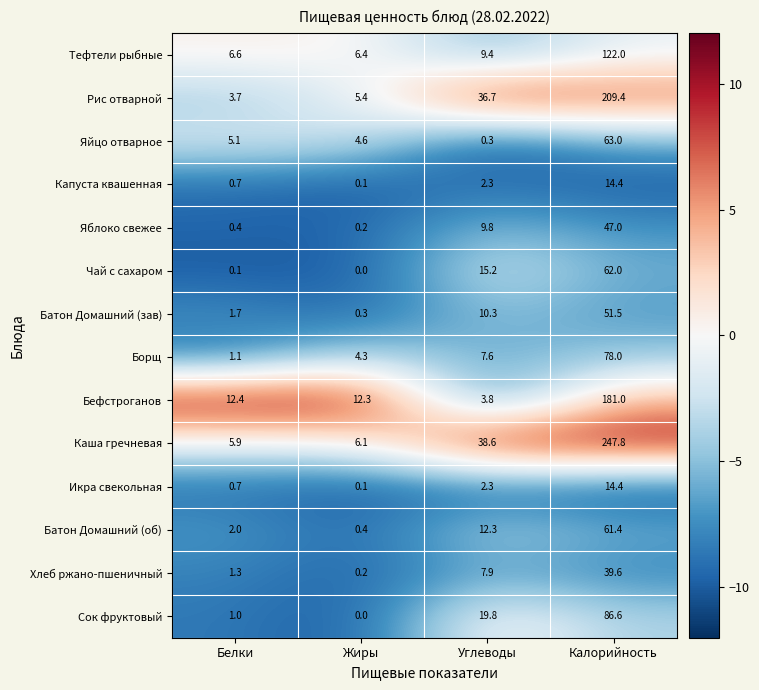

How many data points does each series have?

4